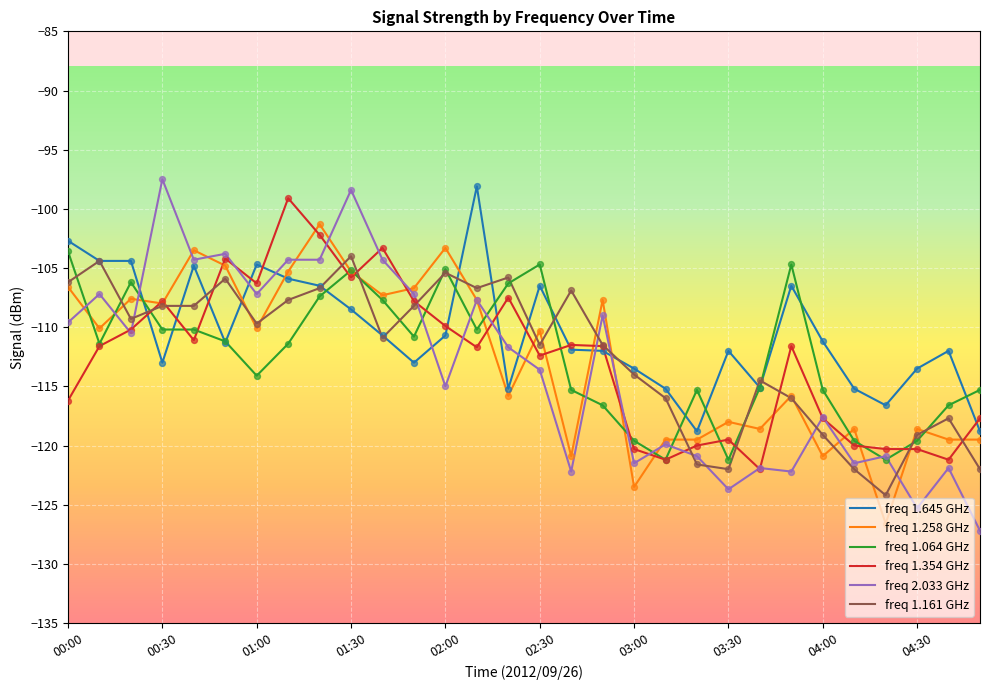

Which series has the largest range (max minus min)?

freq 2.033 GHz